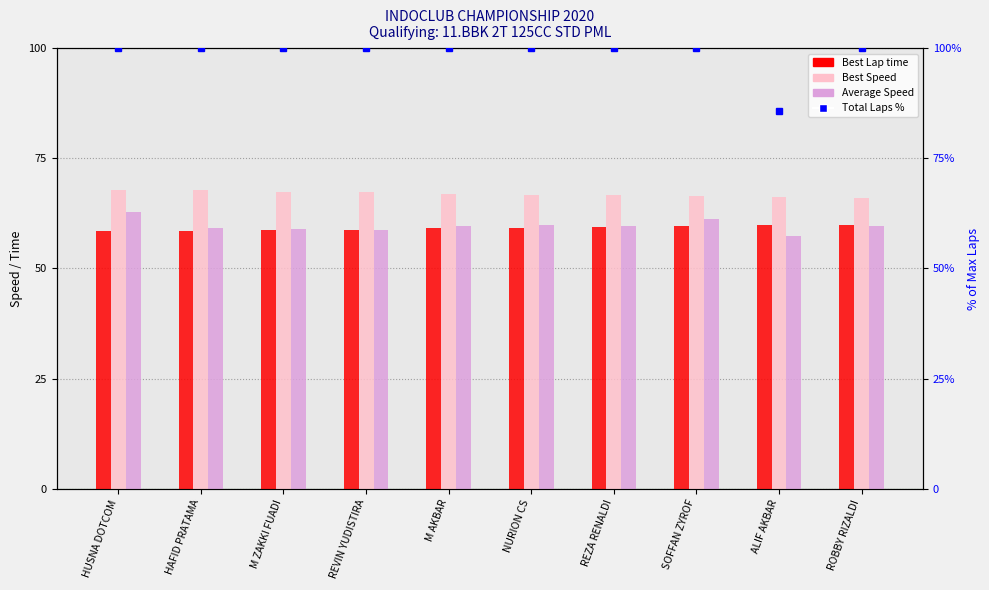

How many data points does each series have?

10